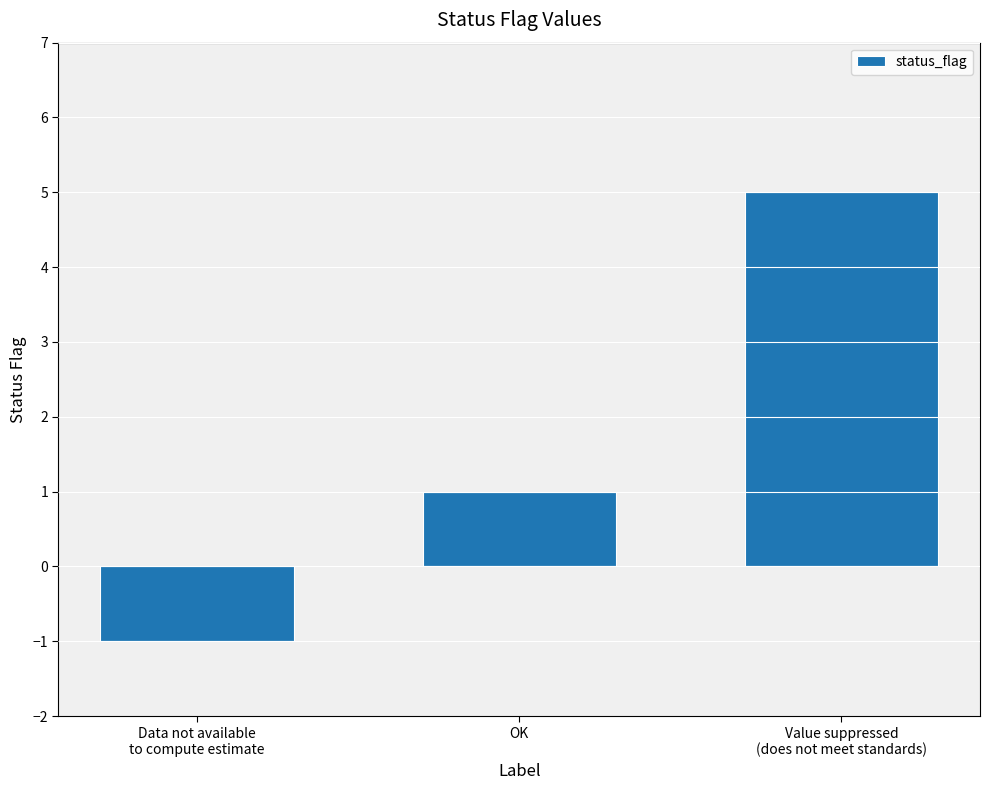

What is the label of the 2nd bar from the right?

OK